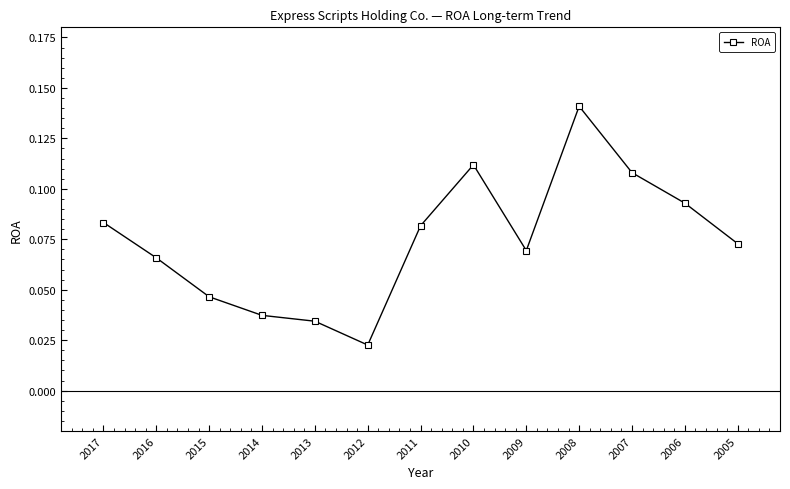

How many points are lower than both their immediate neighbors (excluding endpoints)?

2